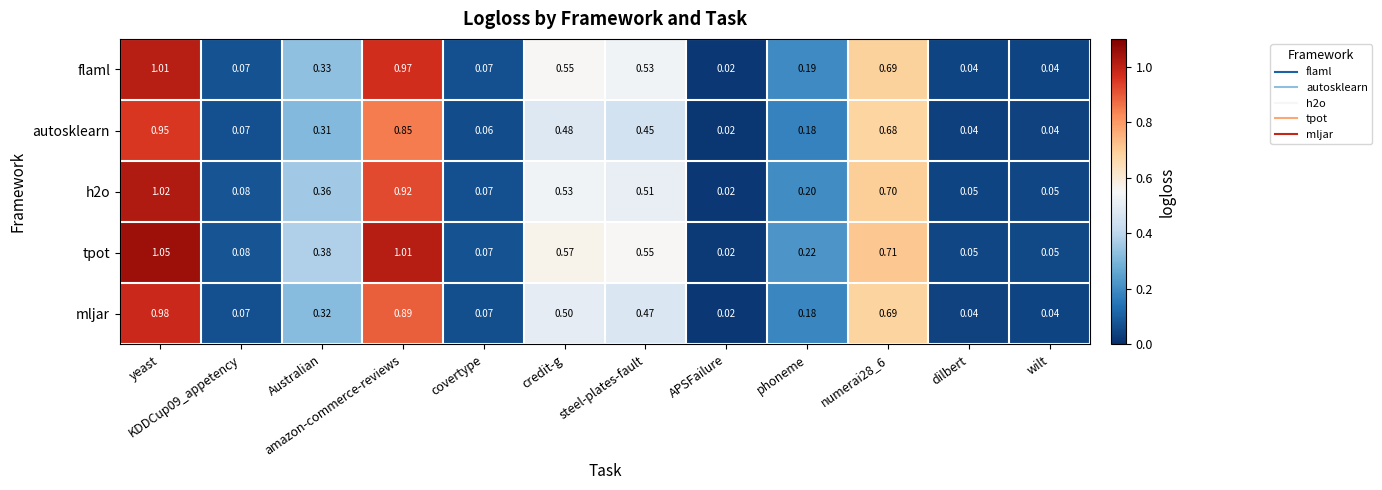

At which category does the chart reach its minimum across all series?

APSFailure